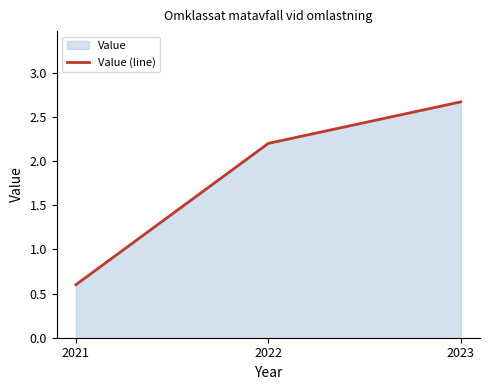

Reading left to right, extract all data points from this chart.

2021=0.6	2022=2.2	2023=2.7